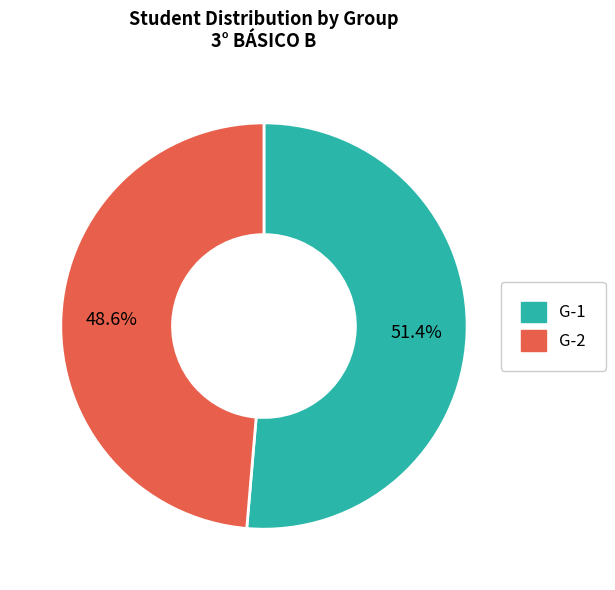

To the nearest percent, what is the difference between the G-1 and G-2 slice percentages?

3%